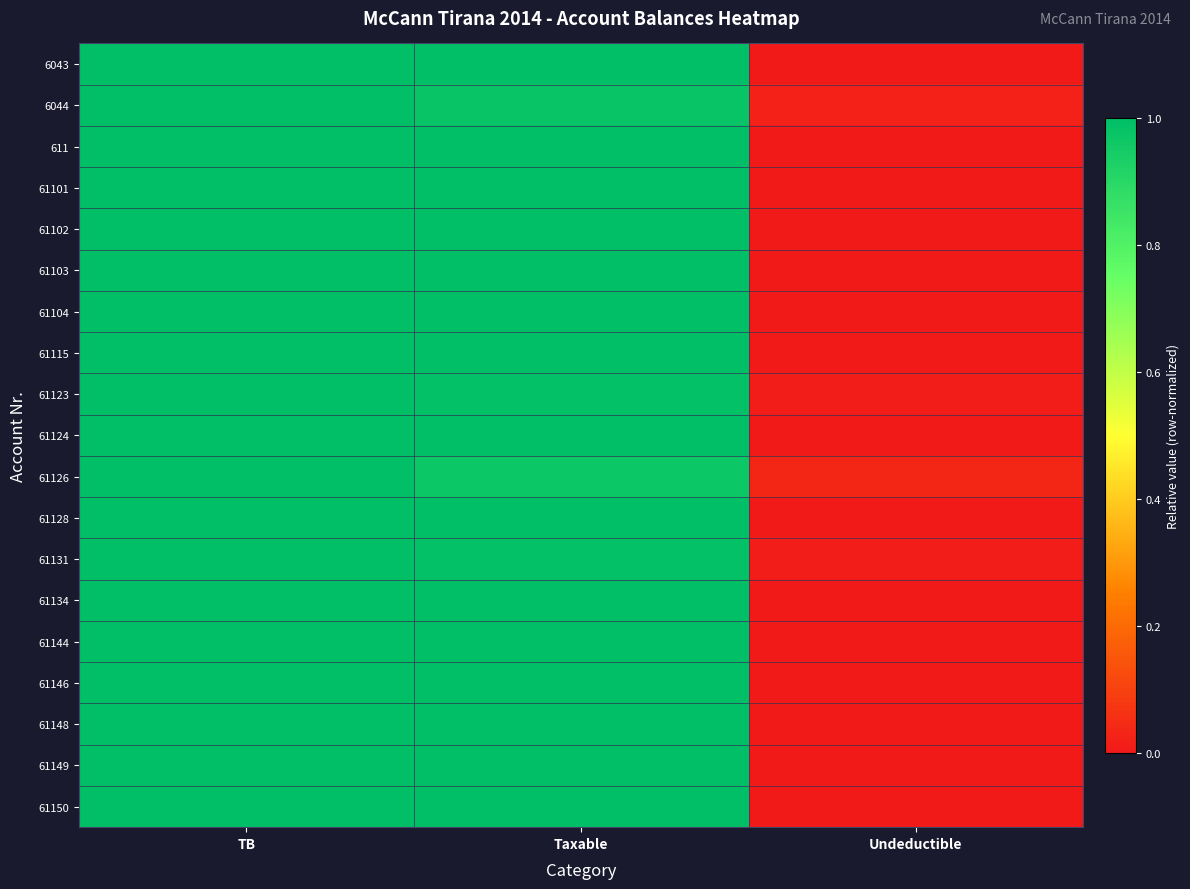

At which category does the chart reach its peak across all series?

TB